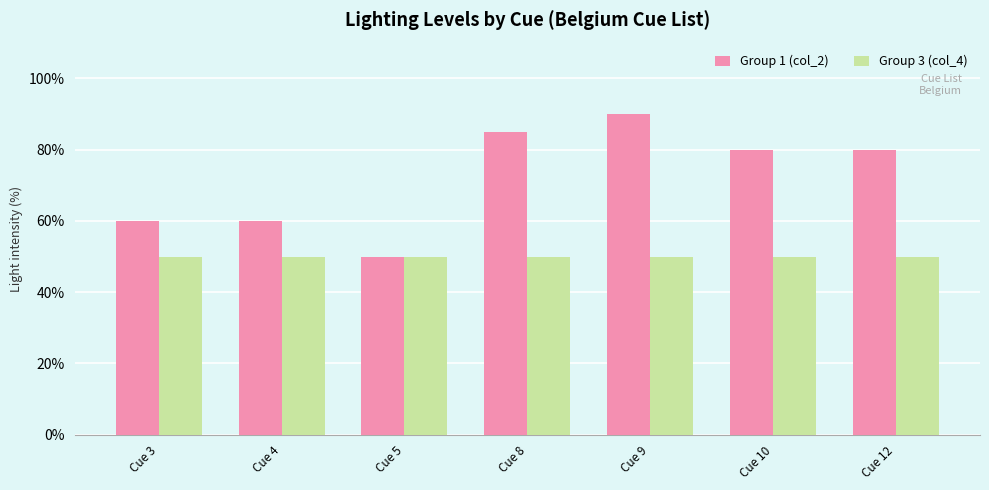

Read the Group 1 (col_2) value at Cue 4, to the nearest 10.

60